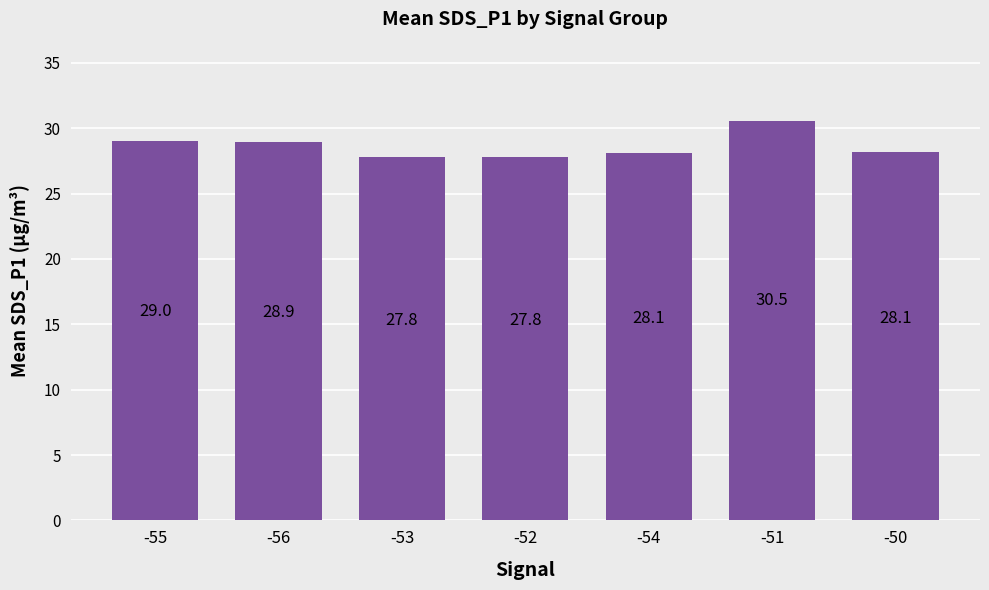

At which label is the value closest to 29?

-55